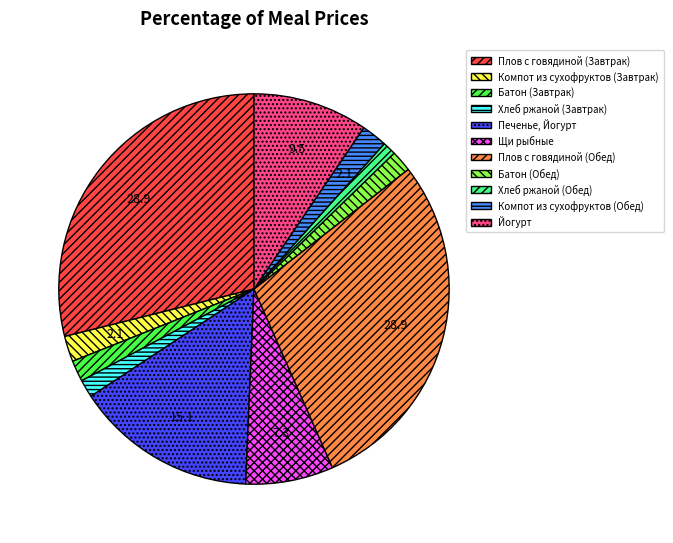

True or false: Печенье, Йогурт accounts for 15% of the total.

True